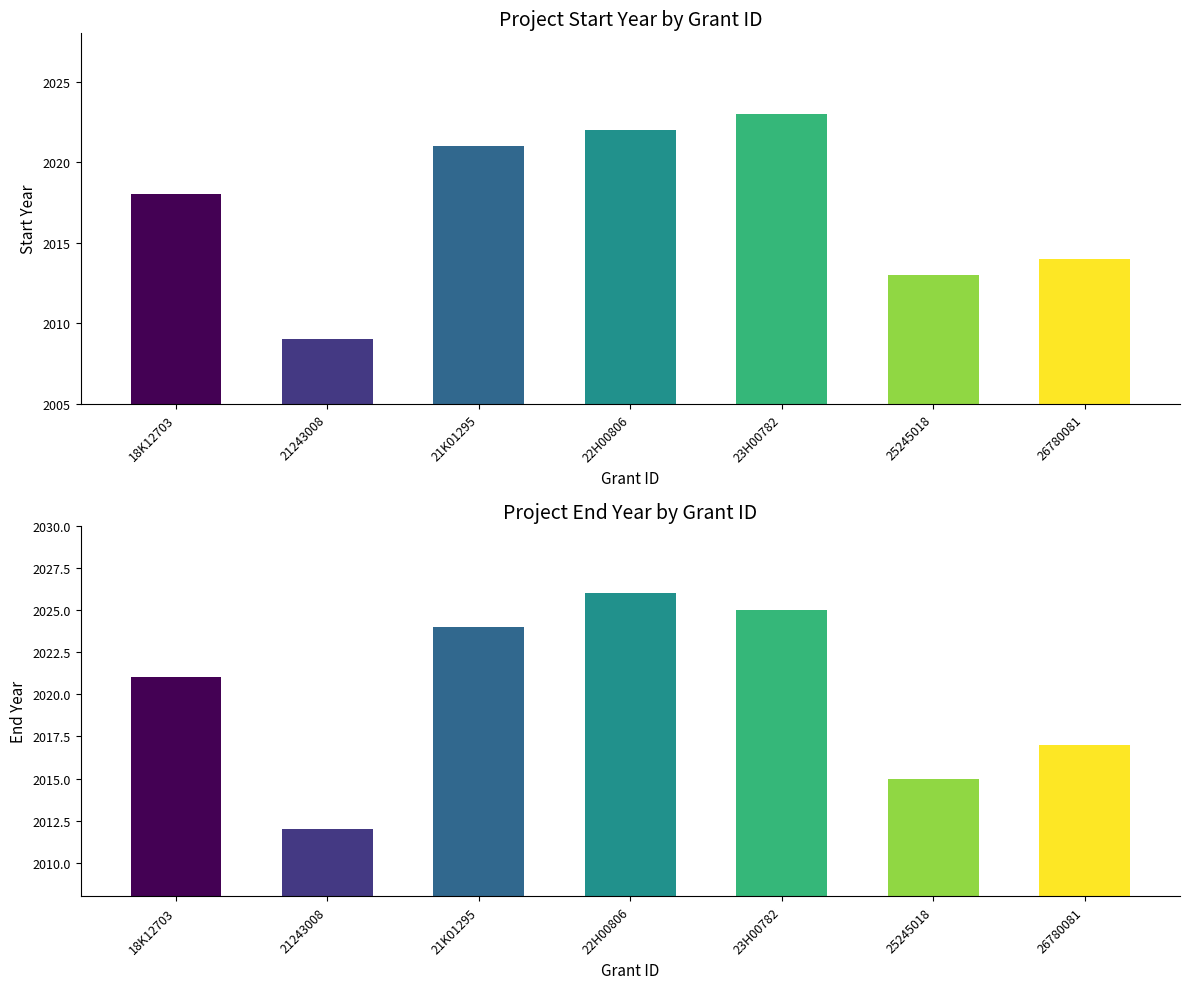

List the labels in order of Start Year value, smallest first.

21243008, 25245018, 26780081, 18K12703, 21K01295, 22H00806, 23H00782